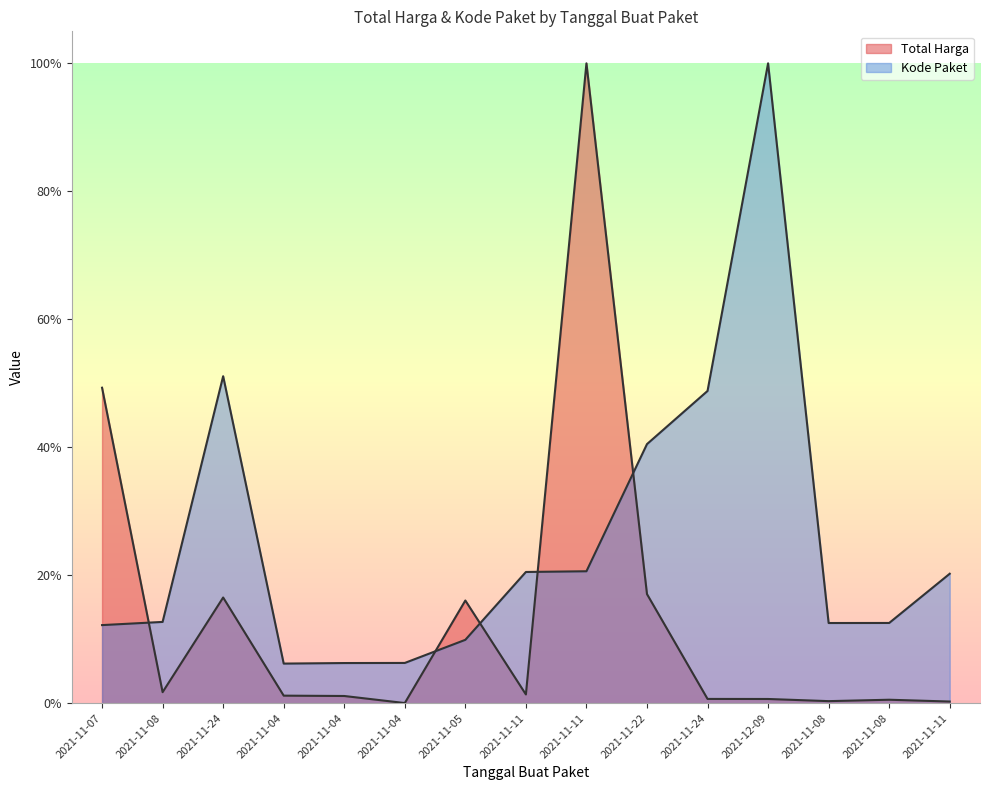

Which series has the largest total across all categories?

Kode Paket